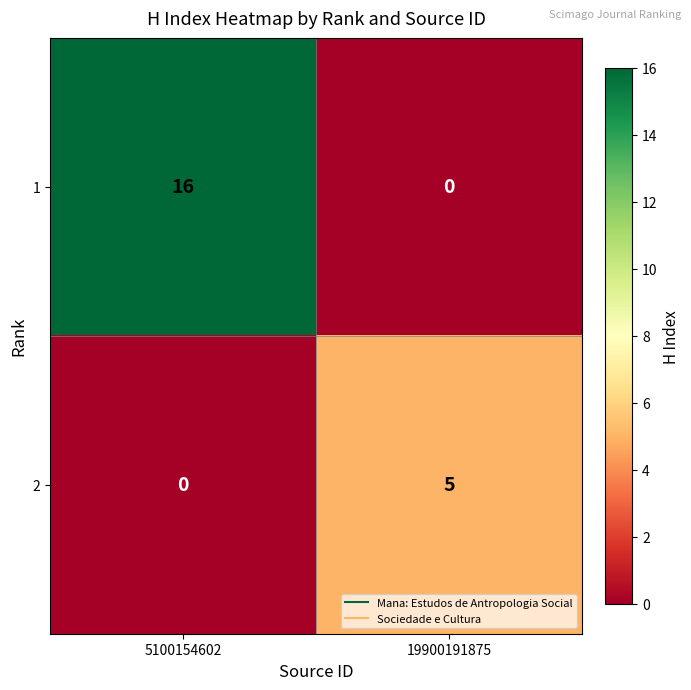

What is the maximum value shown in the chart?

16